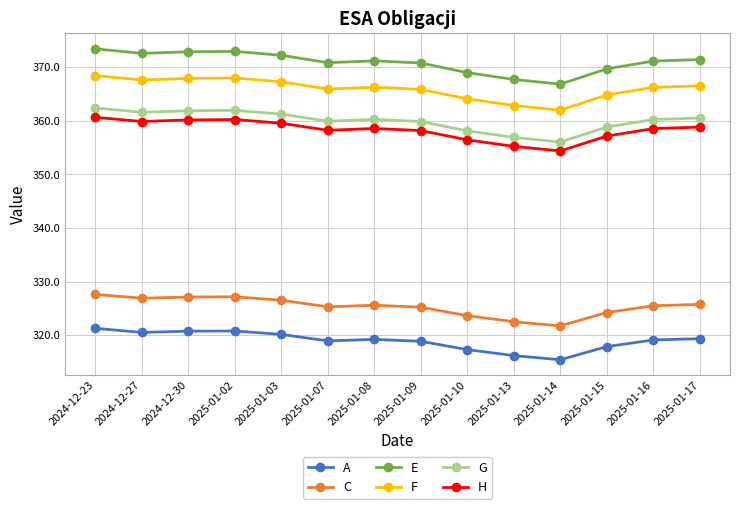

The value of A at 2025-01-14 is 166.0. True or false?

False